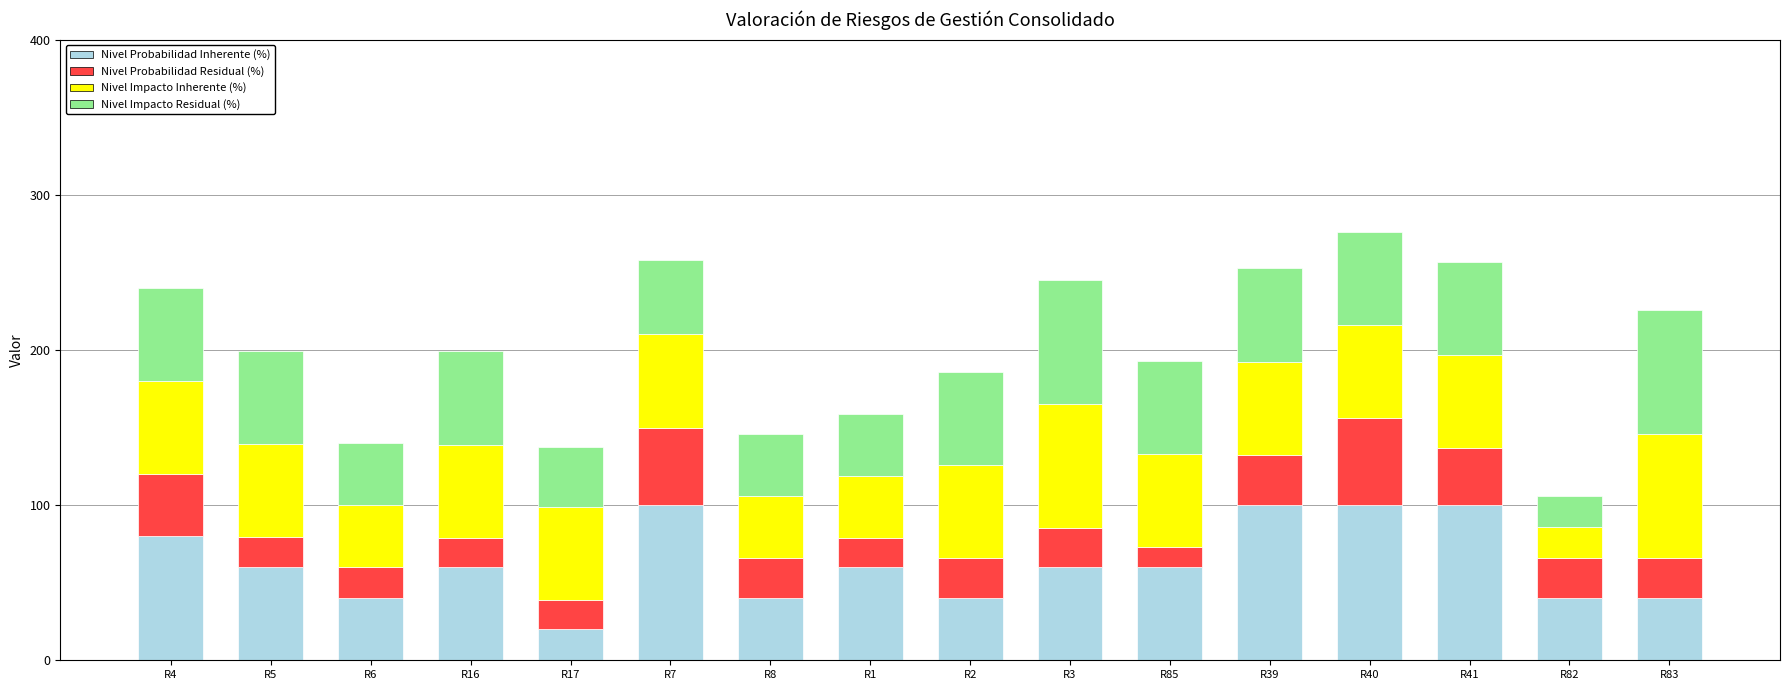

What is the maximum value for Nivel Probabilidad Inherente (%)?

100.0